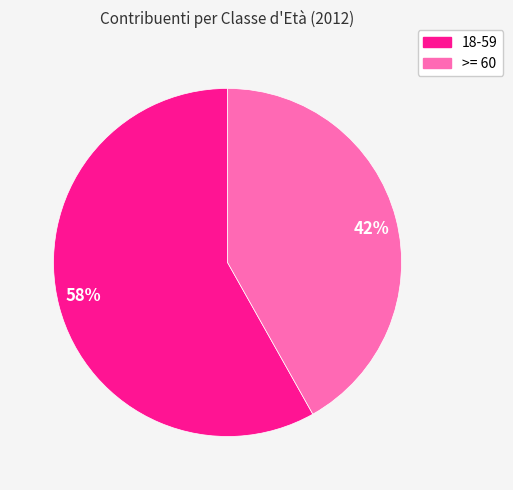

To the nearest percent, what portion does 58% represent?

58%